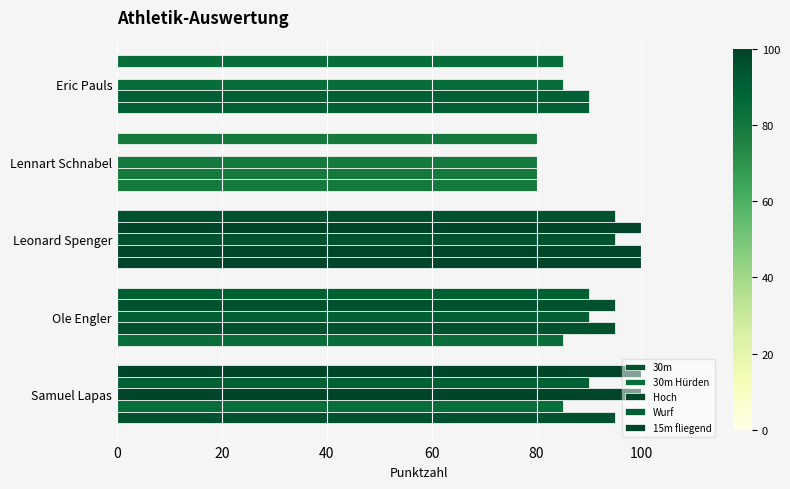

Rank the series by their maximum value, from lowest to highest.

30m, 30m Hürden, Hoch, Wurf, 15m fliegend